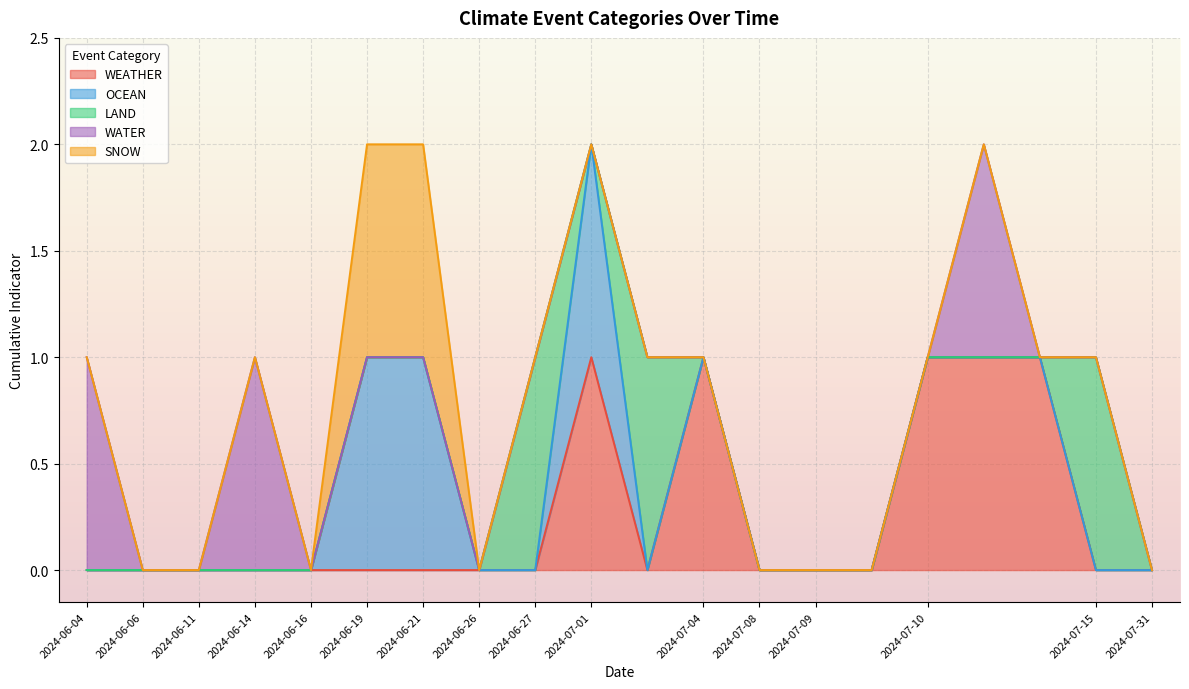

At which category does the chart reach its minimum across all series?

2024-07-15